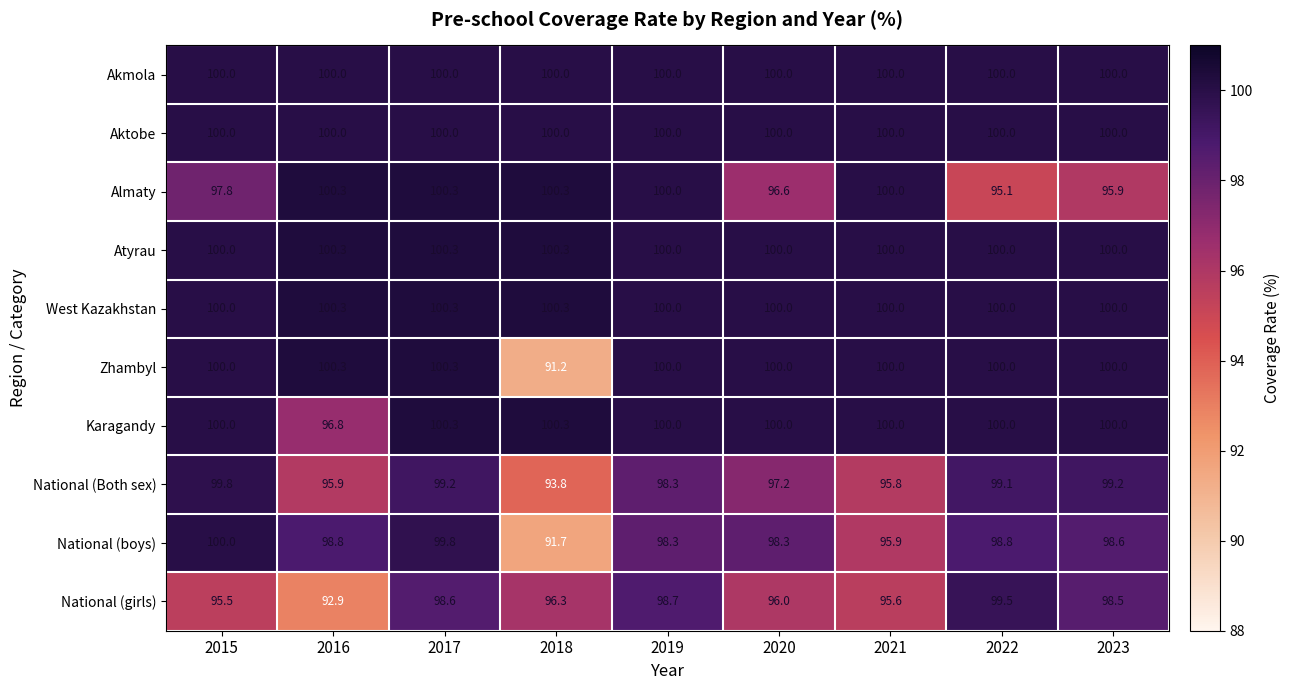

The West Kazakhstan series shows 136.7 at 2017. True or false?

False